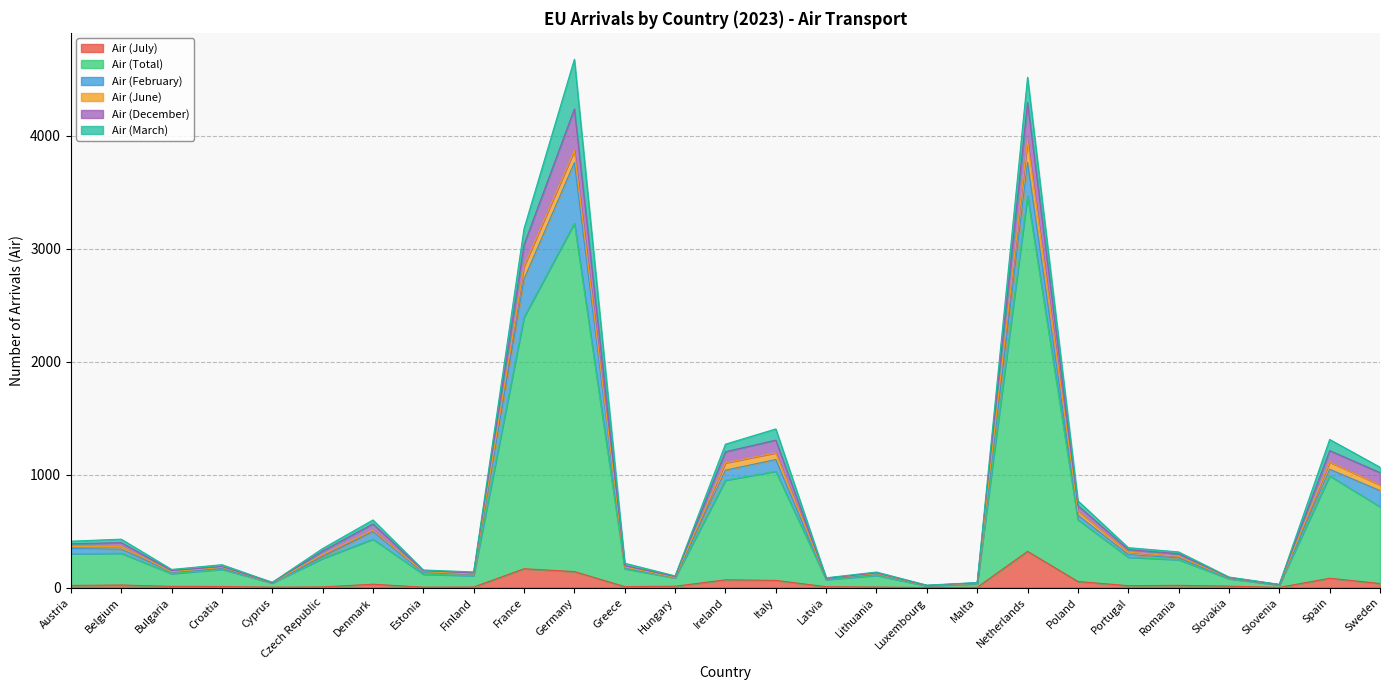

The value of Air (July) at Netherlands is 321. True or false?

True